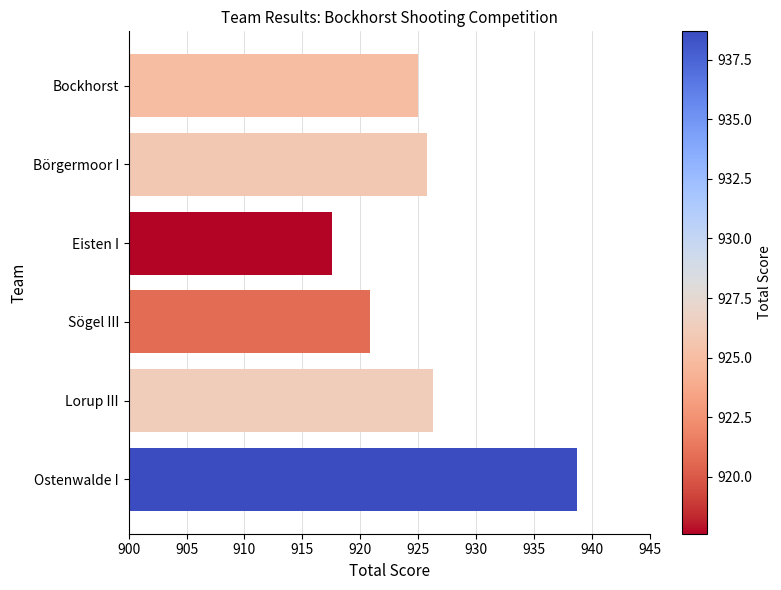

What is the approximate value at Sögel III?

920.8